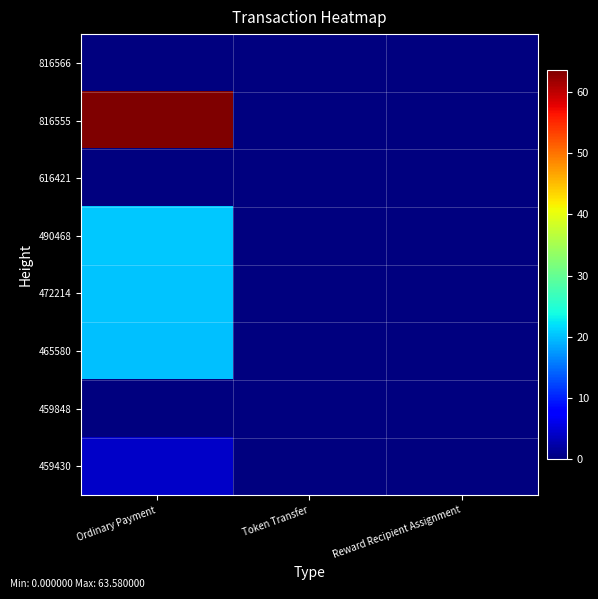

Rank the series by their maximum value, from lowest to highest.

816566, 616421, 459848, 459430, 465580, 472214, 490468, 816555